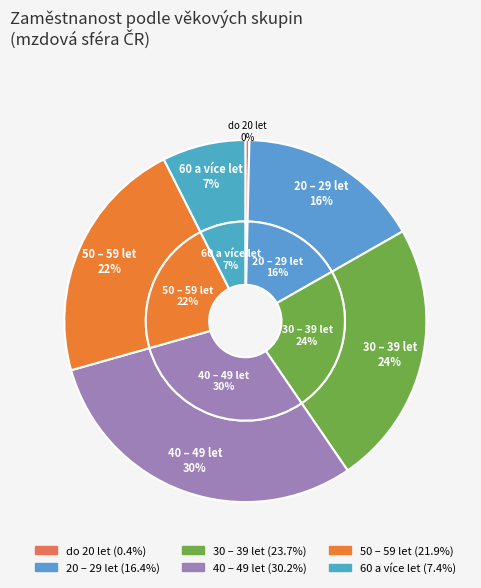

Do 30 – 39 let and 60 a více let together represent more than half of the pie?

No